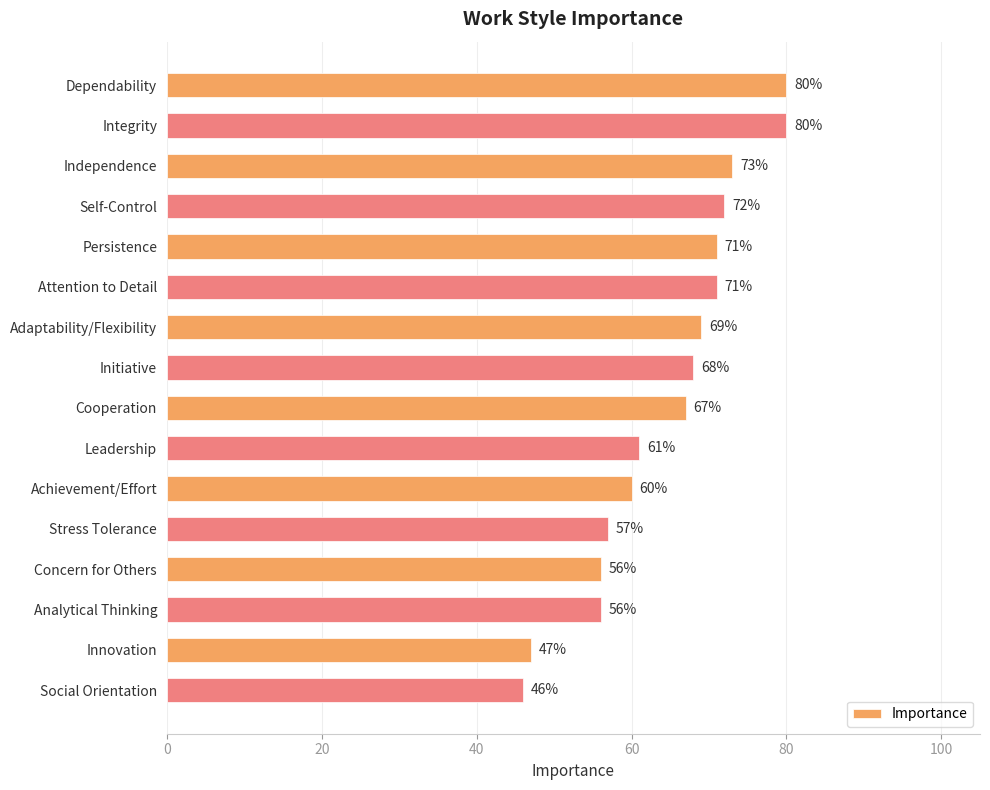

What is the value of the 5th bar from the top?

71